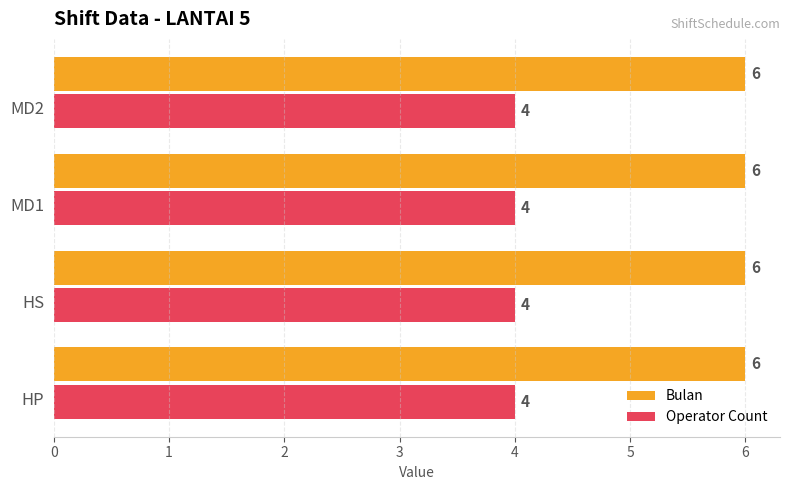

Is the value of Operator Count at HP greater than the value of Bulan at MD2?

No